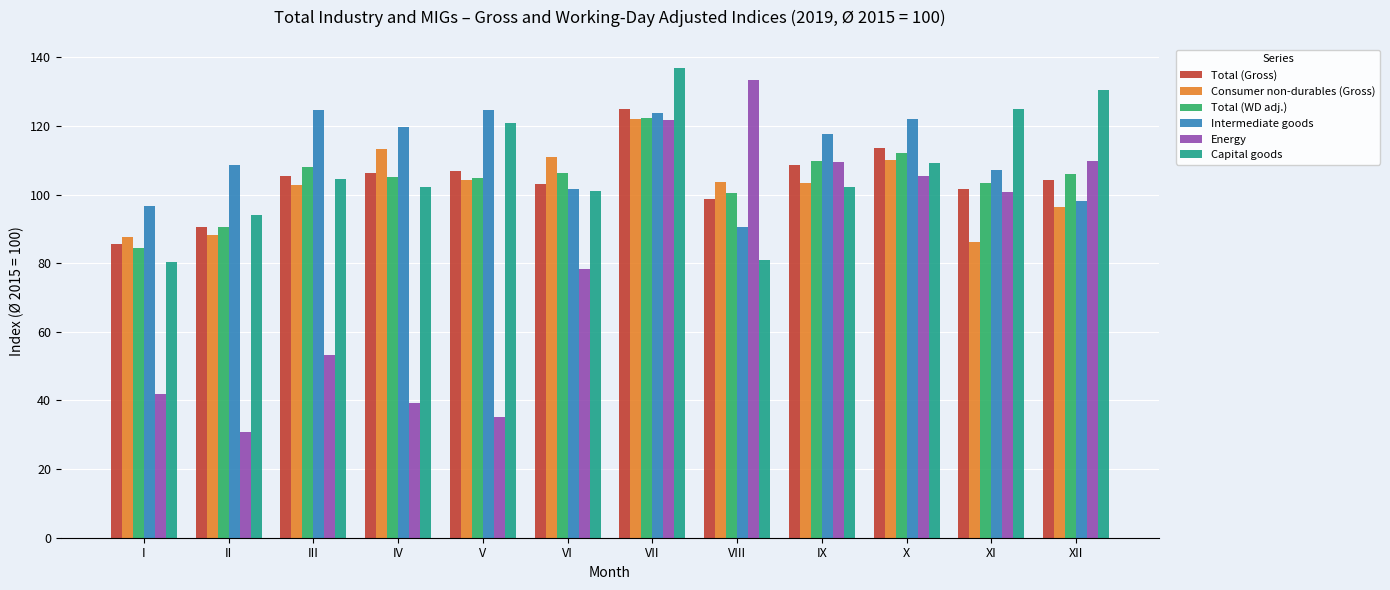

What is the average value of the Total (WD adj.) series?

104.4